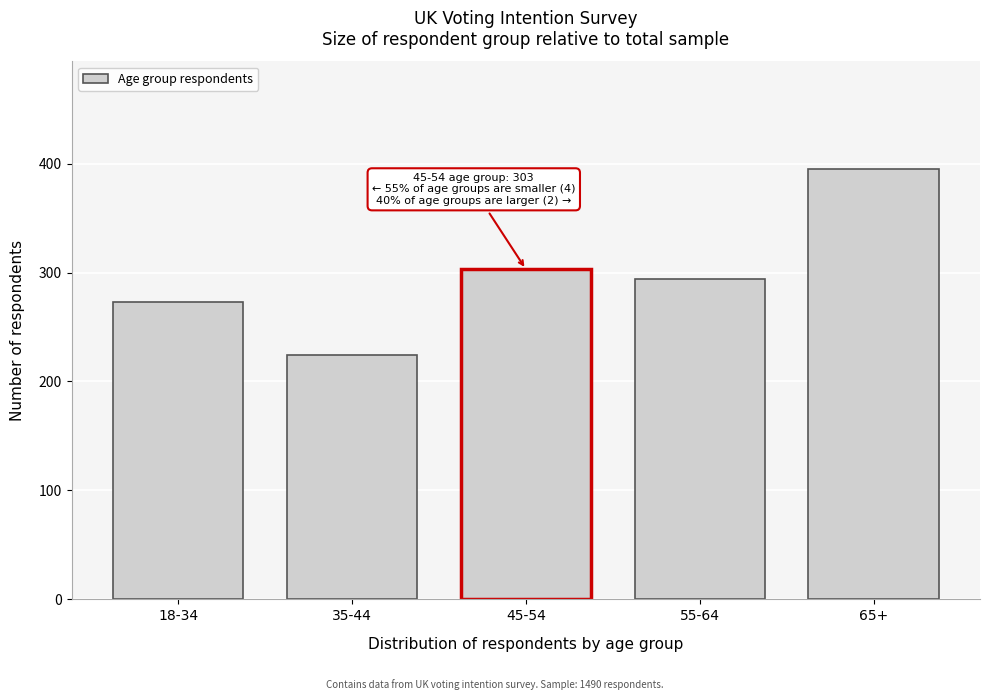

Reading right to left, extract all data points from this chart.

65+=395	55-64=294	45-54=303	35-44=224	18-34=273